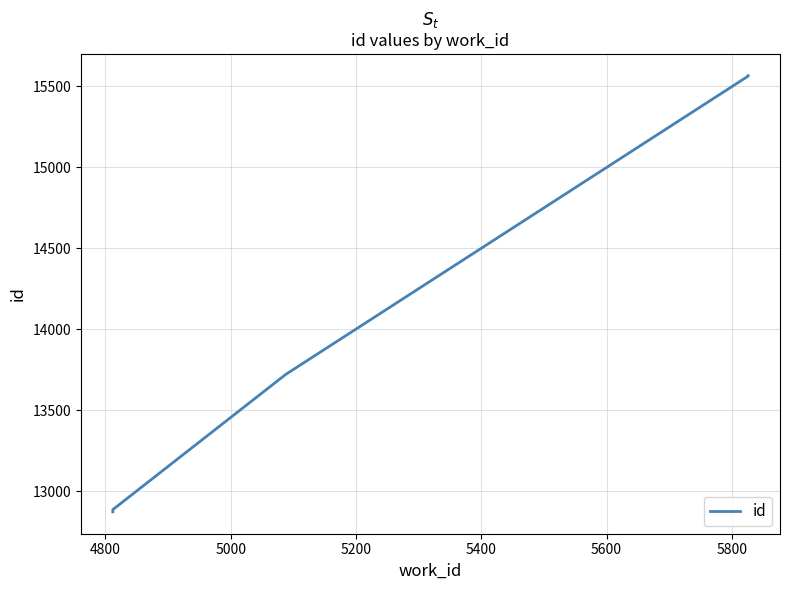

What is the difference between the maximum and minimum values?

2693